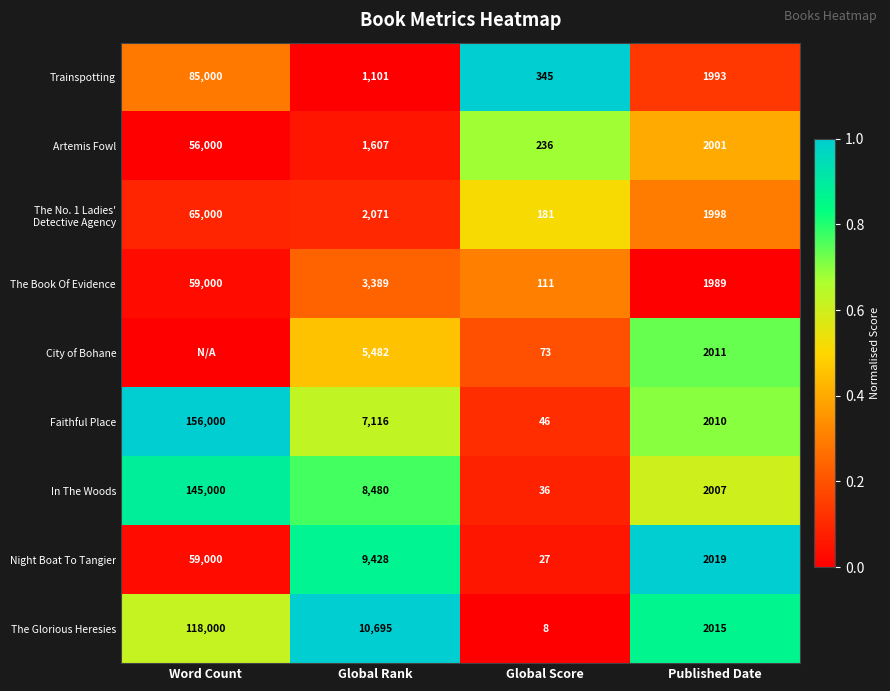

List the labels in order of The Glorious Heresies value, smallest first.

Global Score, Published Date, Global Rank, Word Count